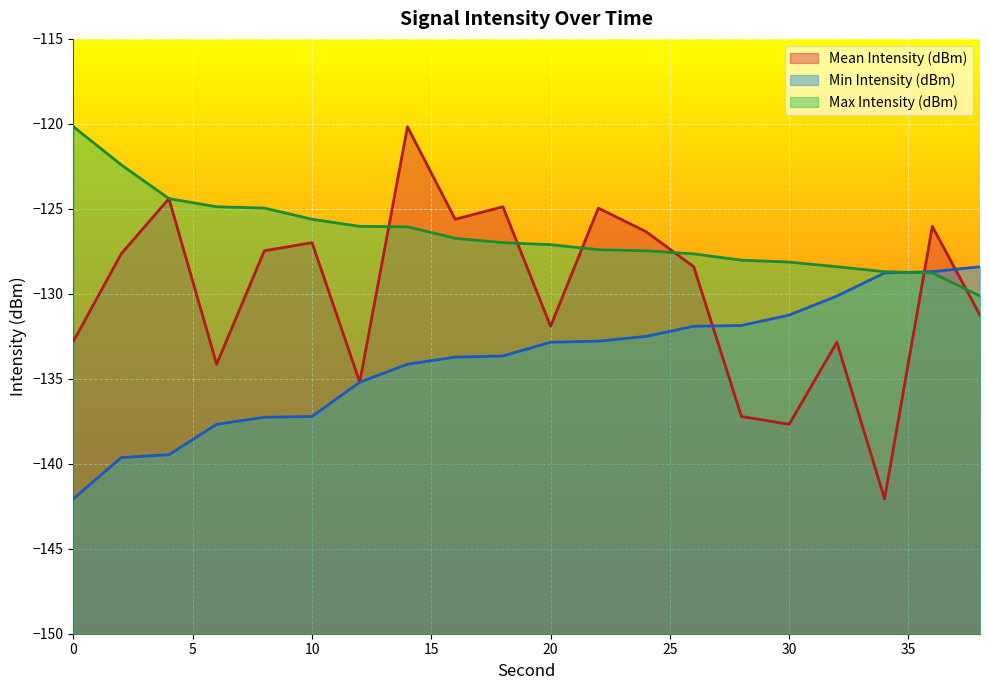

What is the difference between the Max Intensity (dBm) values at 16 and 18?

0.3